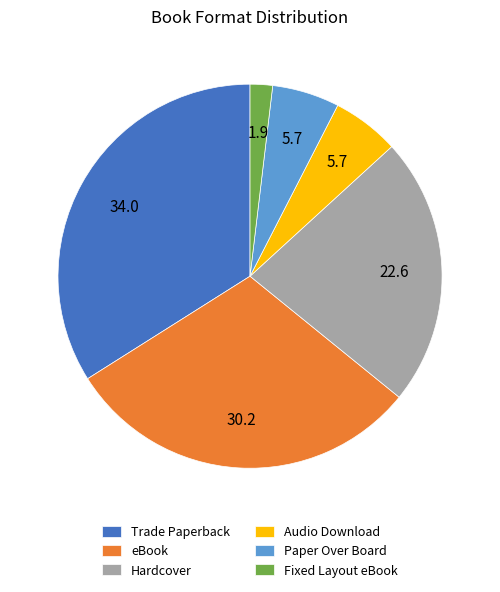

Do Fixed Layout eBook and eBook together represent more than half of the pie?

No